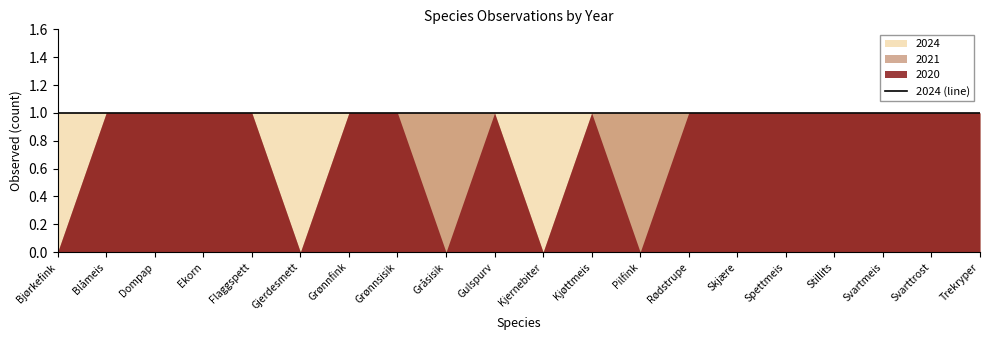

Is it true that 2024 equals 1 at Kjernebiter?

True